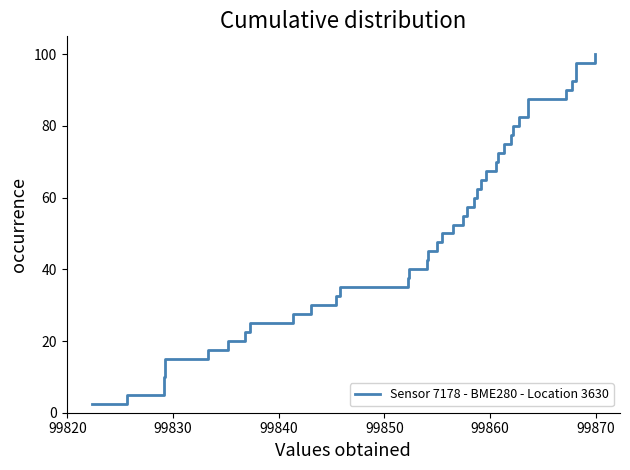

Reading left to right, transcribe all the data shown in this chart.

2.5	5.0	7.5	10.0	12.5	15.0	17.5	20.0	22.5	25.0	27.5	30.0	32.5	35.0	37.5	40.0	42.5	45.0	47.5	50.0	52.5	55.0	57.5	60.0	62.5	65.0	67.5	70.0	72.5	75.0	77.5	80.0	82.5	85.0	87.5	90.0	92.5	95.0	97.5	100.0